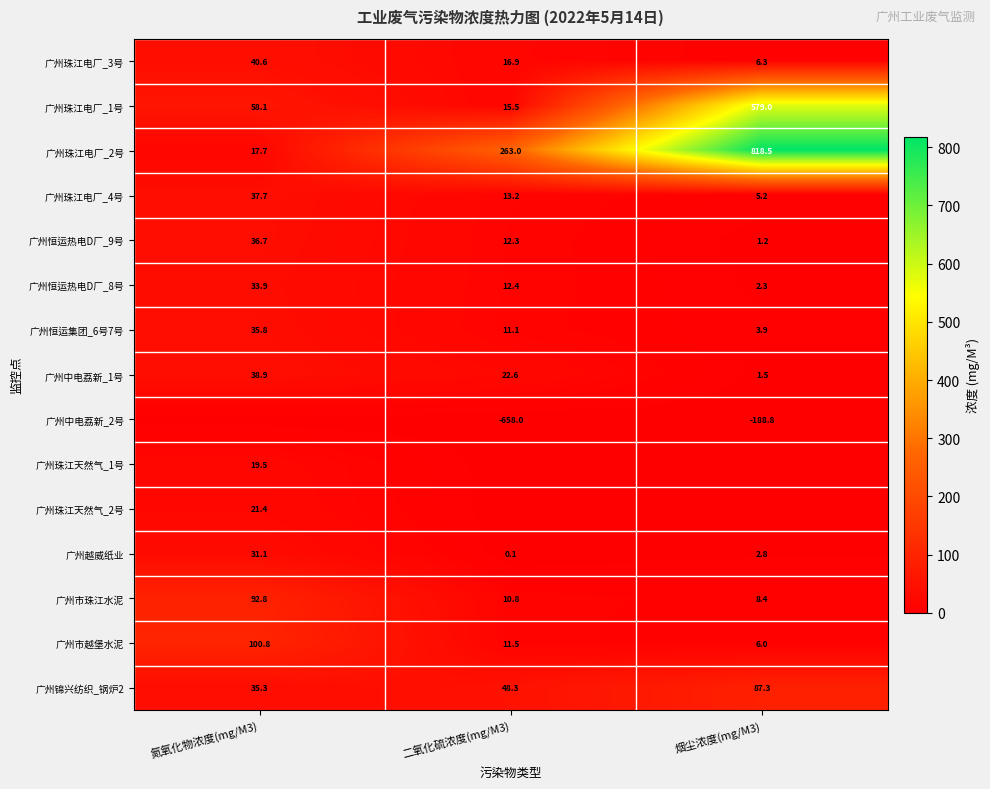

Between 氮氧化物浓度(mg/M3) and 烟尘浓度(mg/M3), which is larger?

氮氧化物浓度(mg/M3)